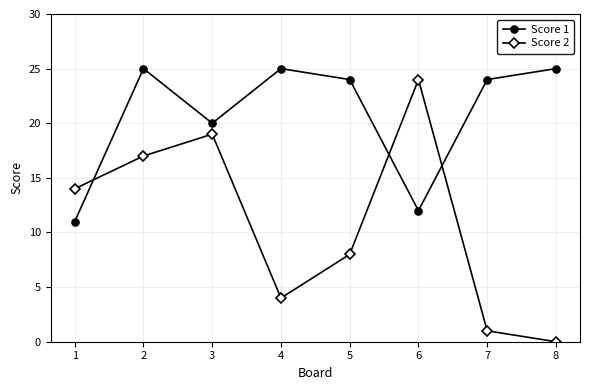

What is the value of the Score 2 point at the 5th from the left?

8